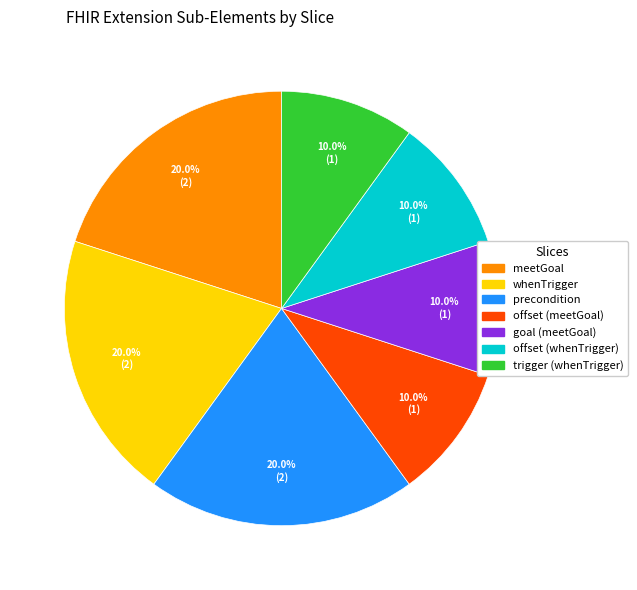

Is there a majority slice in this chart?

No